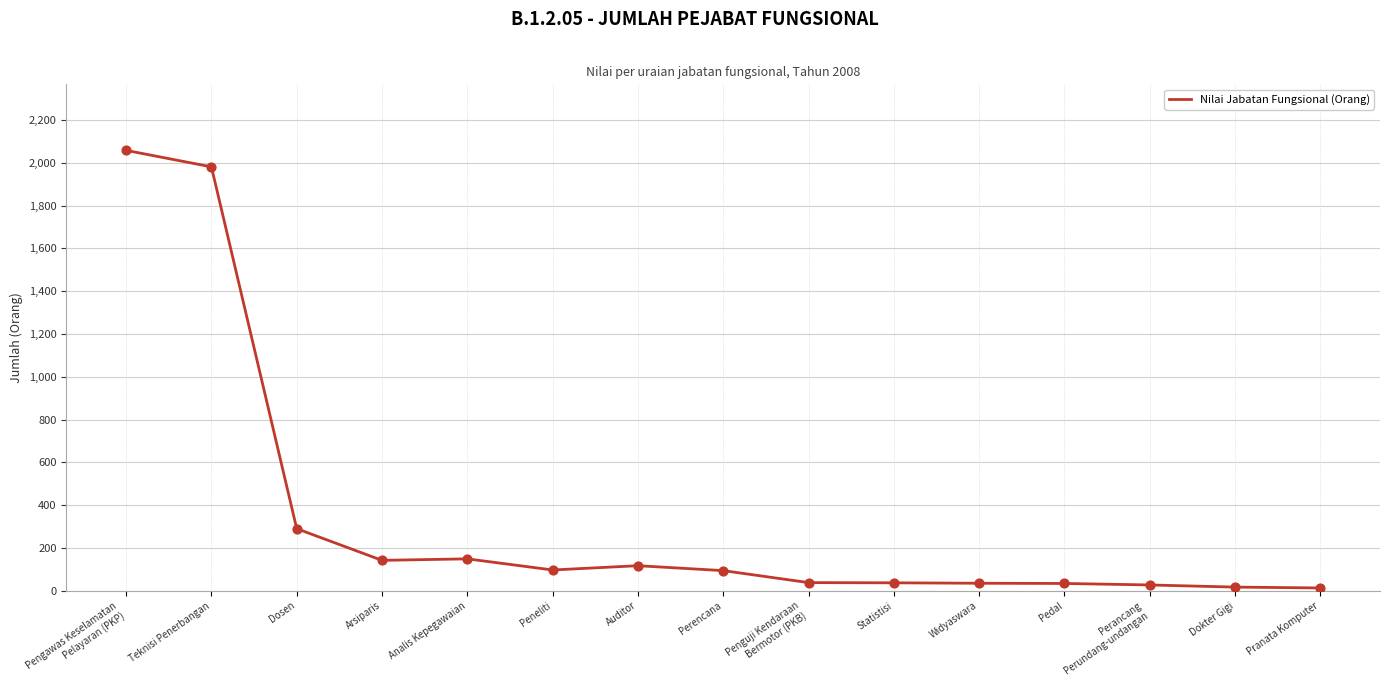

What is the change in value from Perencana to Perancang
Perundang-undangan?

-67